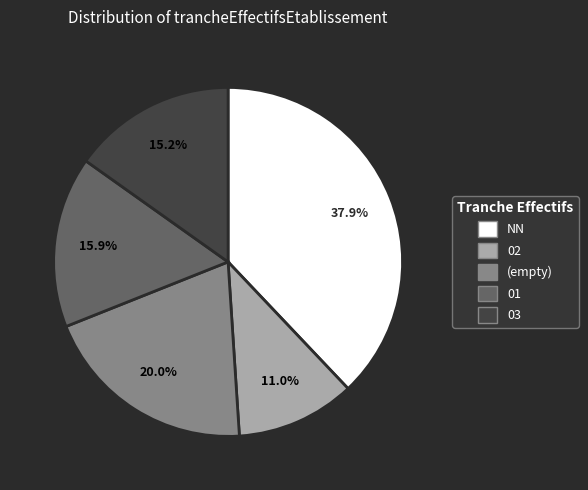

Is it true that 01 is 16% of the pie?

True